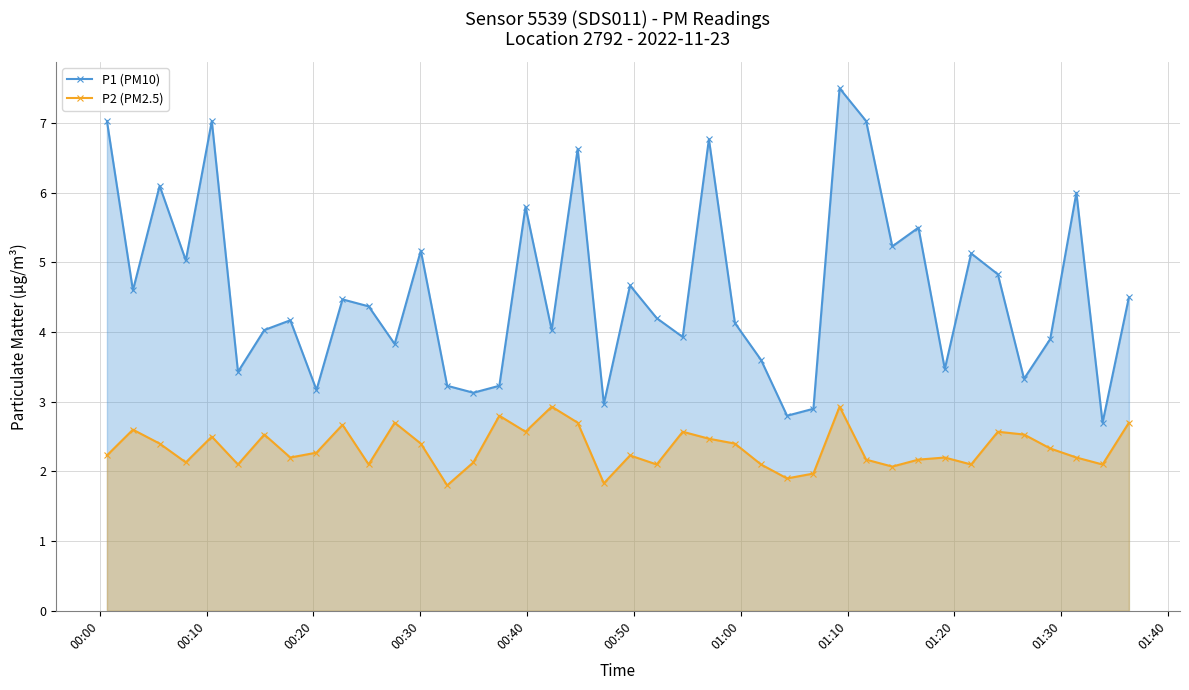

How many lines are shown in the chart?

2